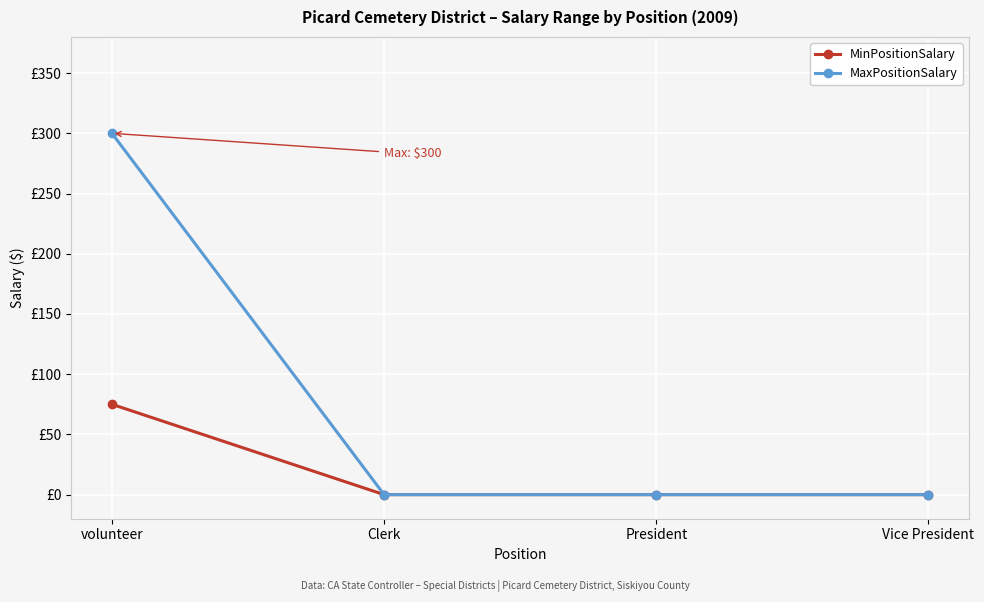

What are all the series names shown in the legend?

MinPositionSalary, MaxPositionSalary